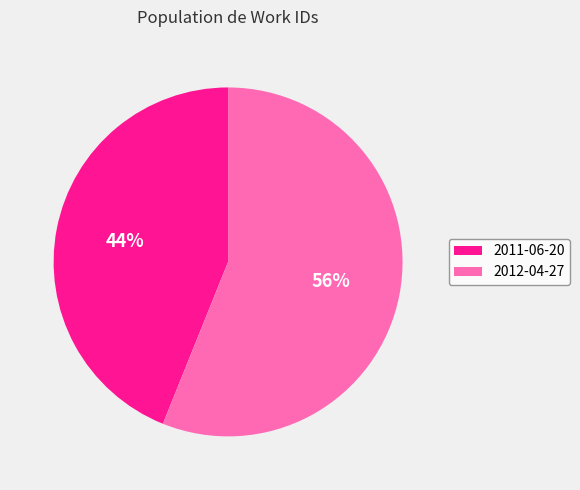

Approximately how many times larger is the value at 2011-06-20 compared to 2012-04-27?

0.8